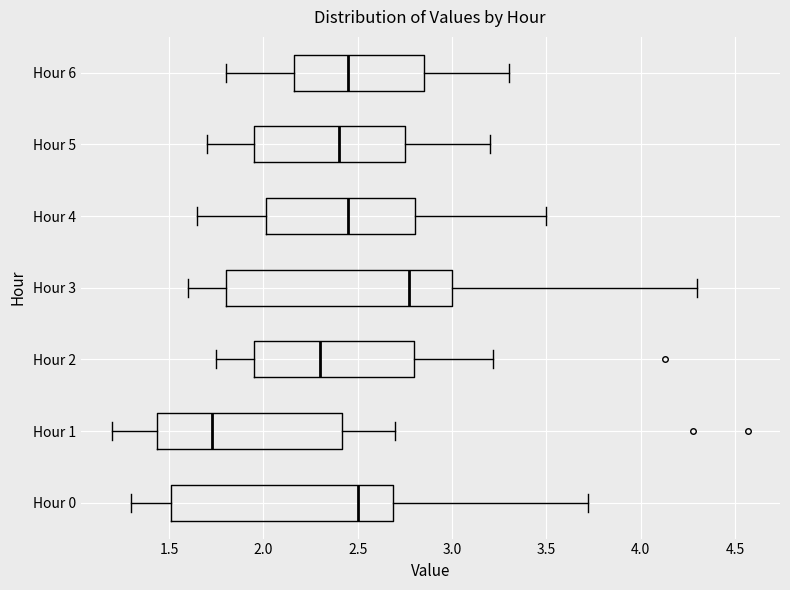

Which box has the furthest to the right median line?

Hour 3